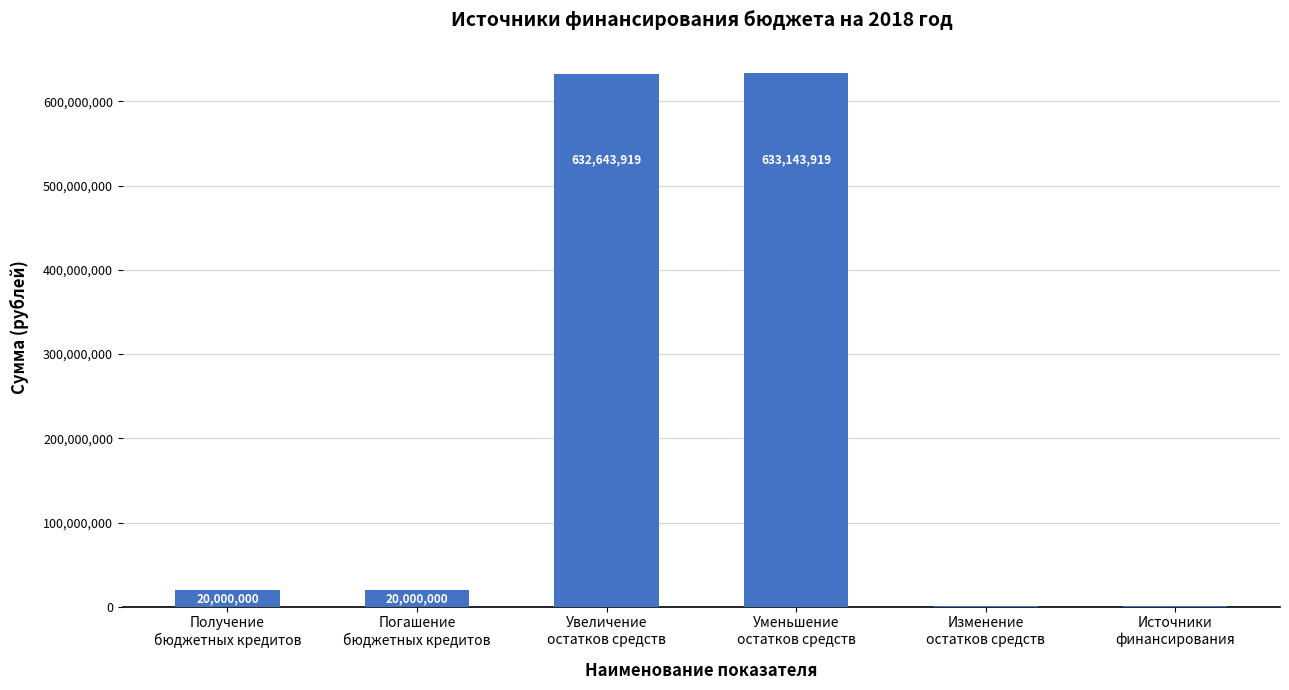

What is the maximum value shown in the chart?

633143919.4